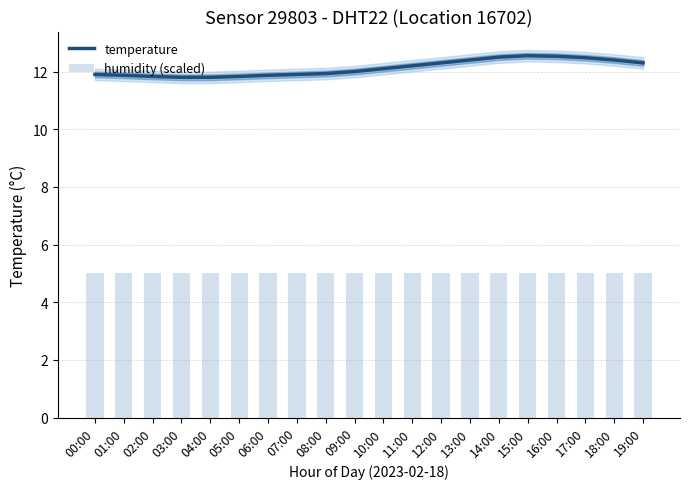

Are the bars horizontal?

No